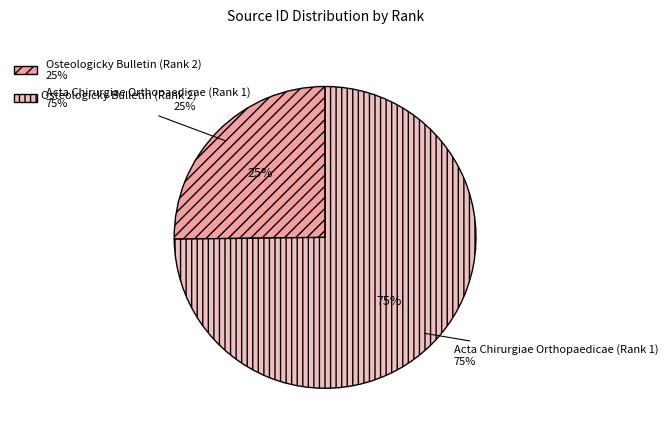

To the nearest percent, what percentage of the pie is Acta Chirurgiae Orthopaedicae (Rank 1)?

75%